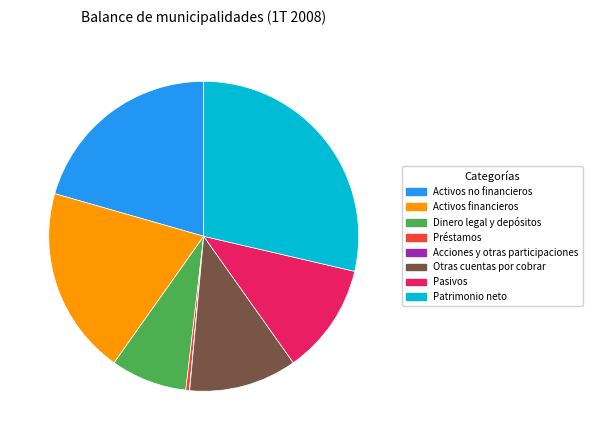

Is there a majority slice in this chart?

No